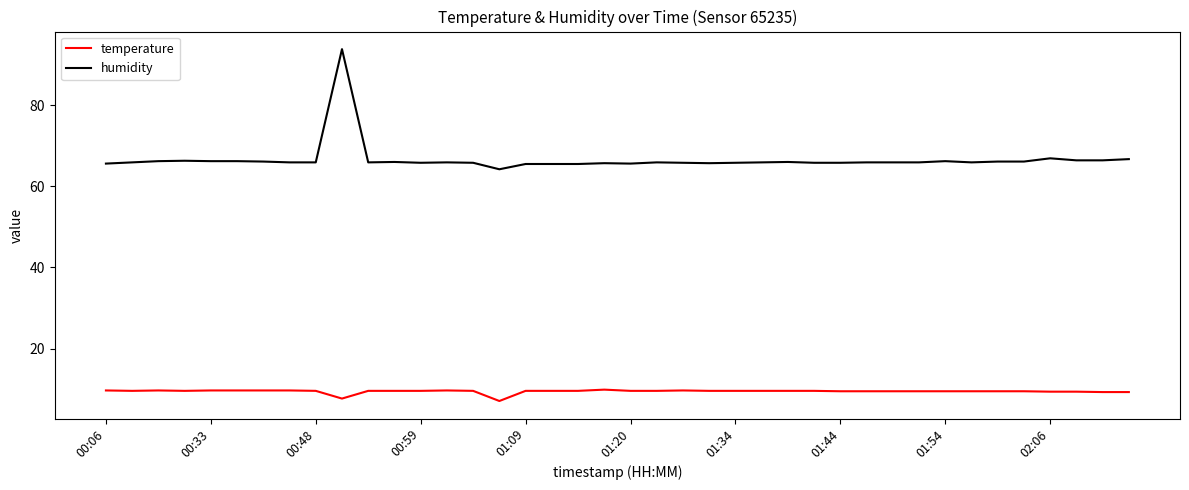

Which series has the largest total across all categories?

humidity